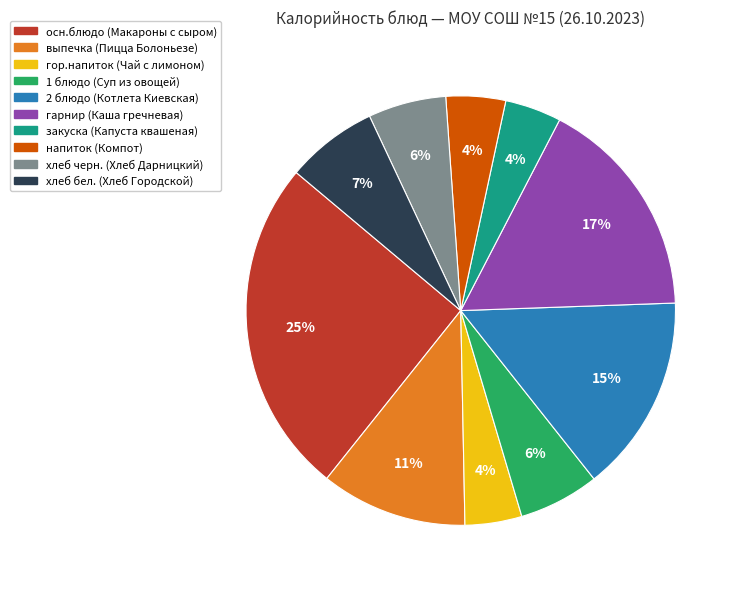

Does хлеб черн. (Хлеб Дарницкий) account for over 50% of the chart?

No